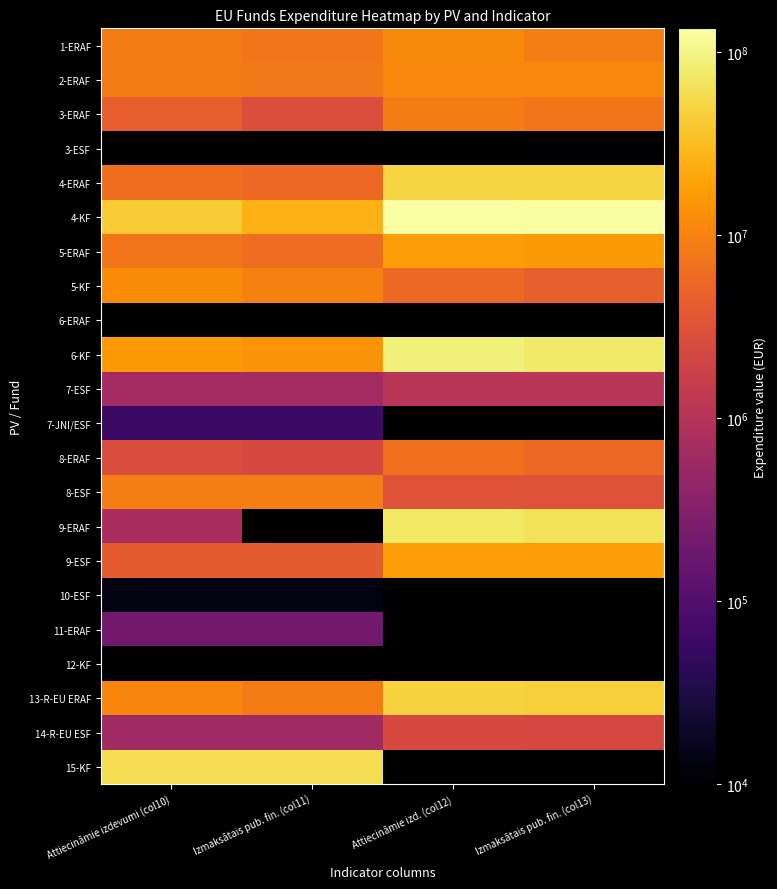

Between Attiecināmie izdevumi (col10) and Izmaksātais pub. fin. (col11), which is larger?

Attiecināmie izdevumi (col10)